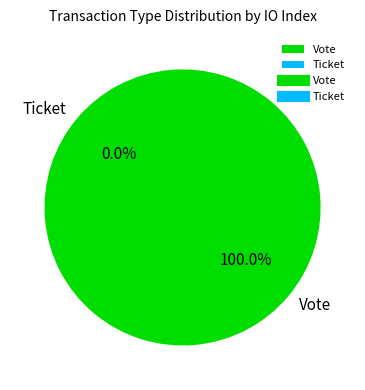

How many slices are in this pie chart?

2